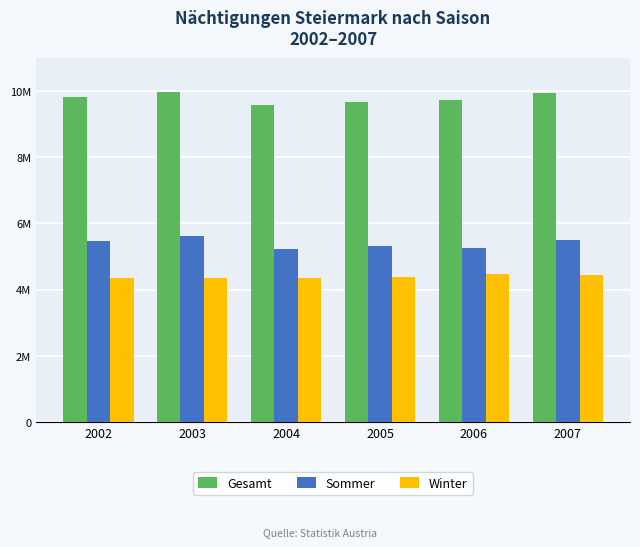

What are all the series names shown in the legend?

Gesamt, Sommer, Winter